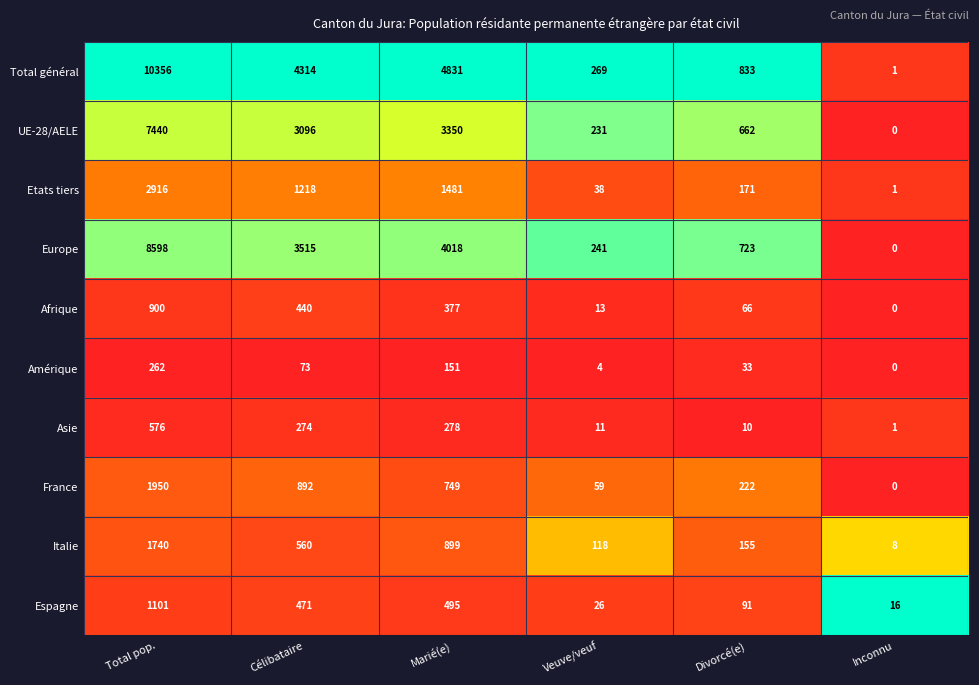

What is the greatest value displayed?

10356